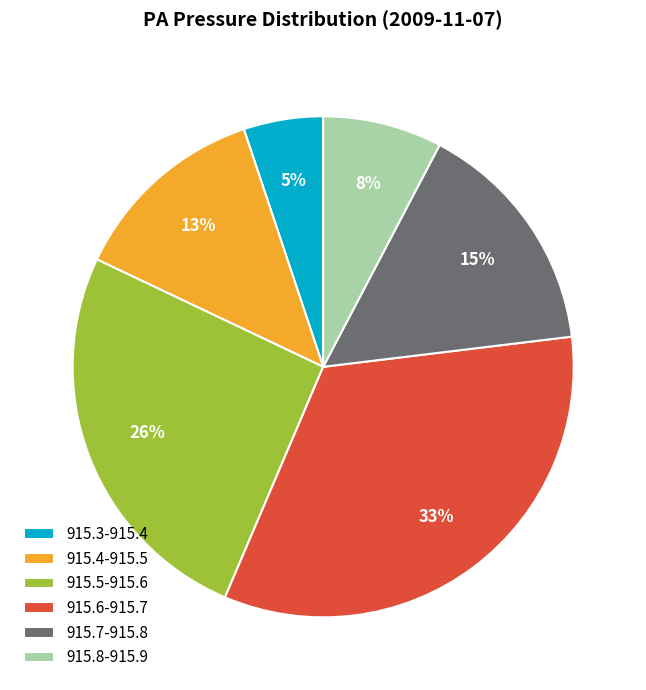

True or false: 915.4-915.5 accounts for 13% of the total.

True